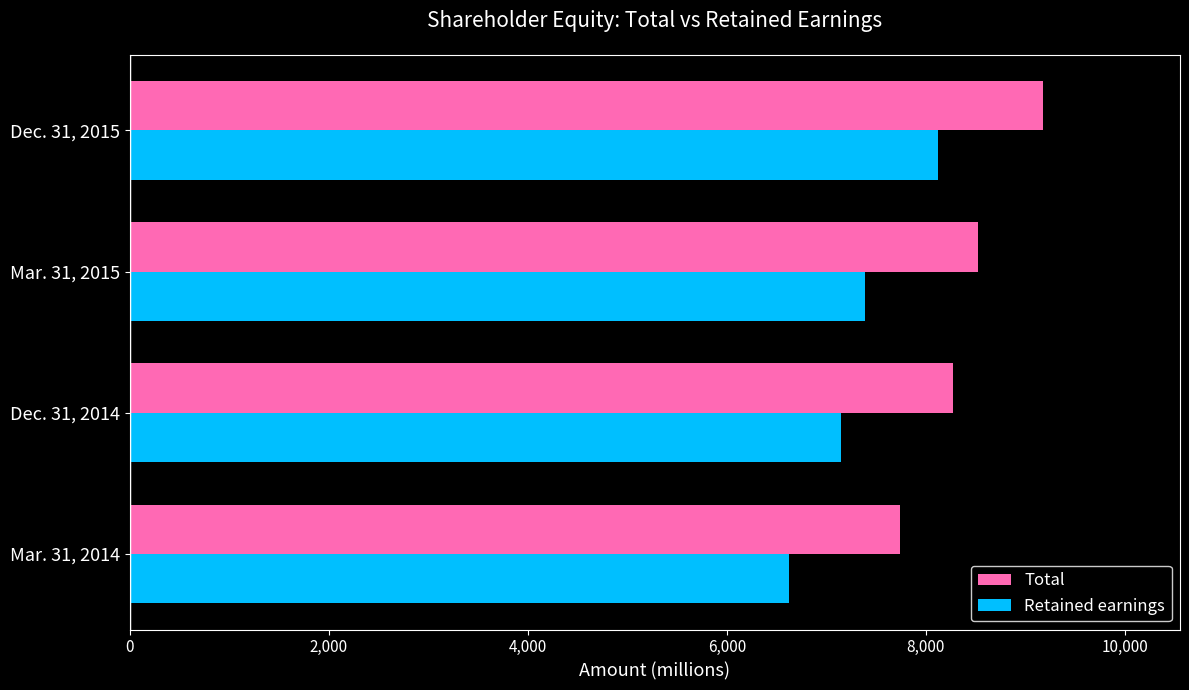

What is the difference between the highest and lowest values at Dec. 31, 2015?

1052